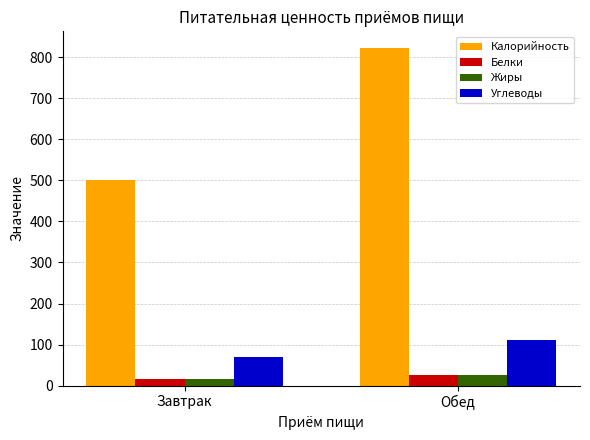

Which series changed the most between Завтрак and Обед?

Калорийность